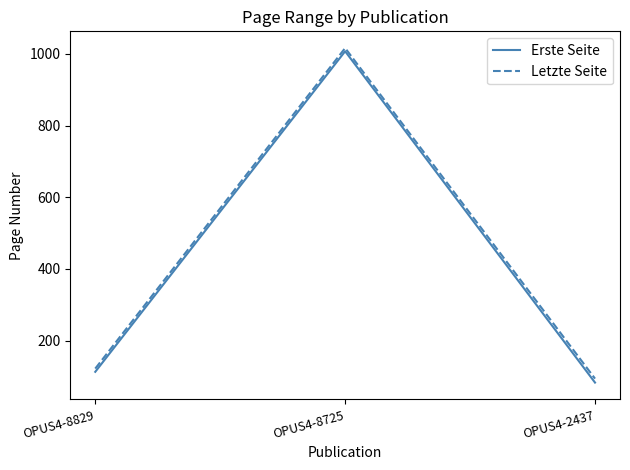

Which category has the lowest value in the Erste Seite series?

OPUS4-2437